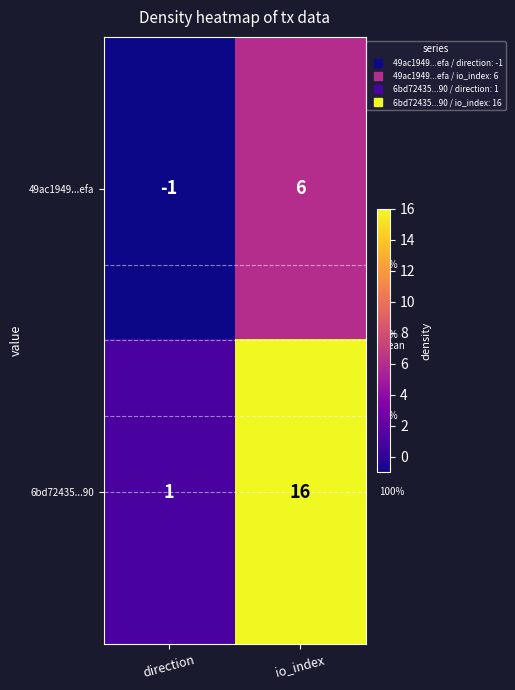

What is the total value across all series at io_index?

22